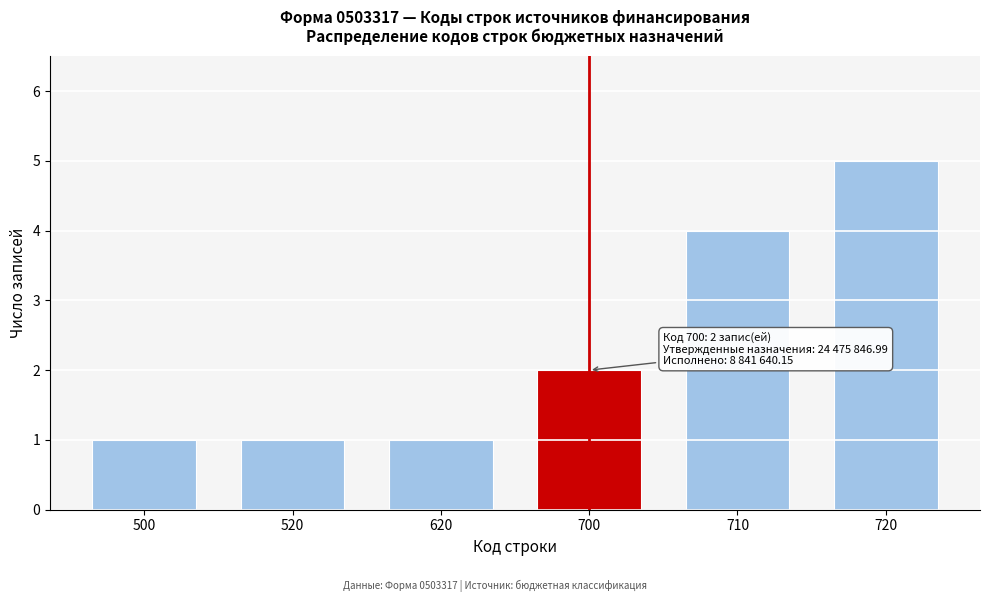

Reading left to right, transcribe all the data shown in this chart.

1	1	1	2	4	5